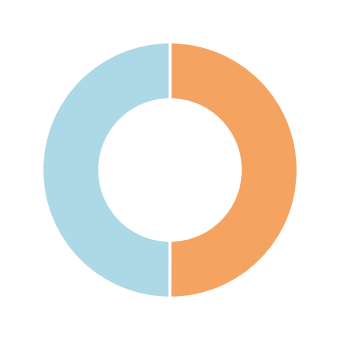

How many segments does this pie chart have?

2